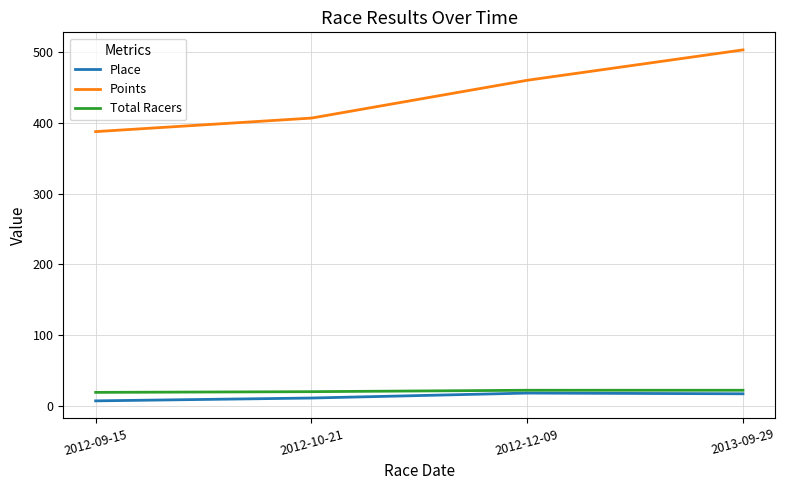

What is the total value across all series at 2013-09-29?

542.5